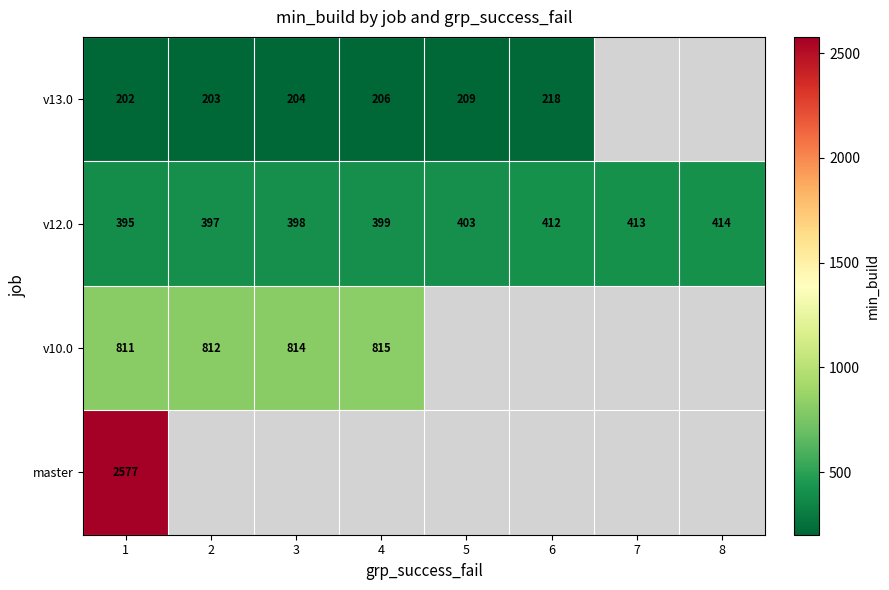

What is the greatest value displayed?

2577.0